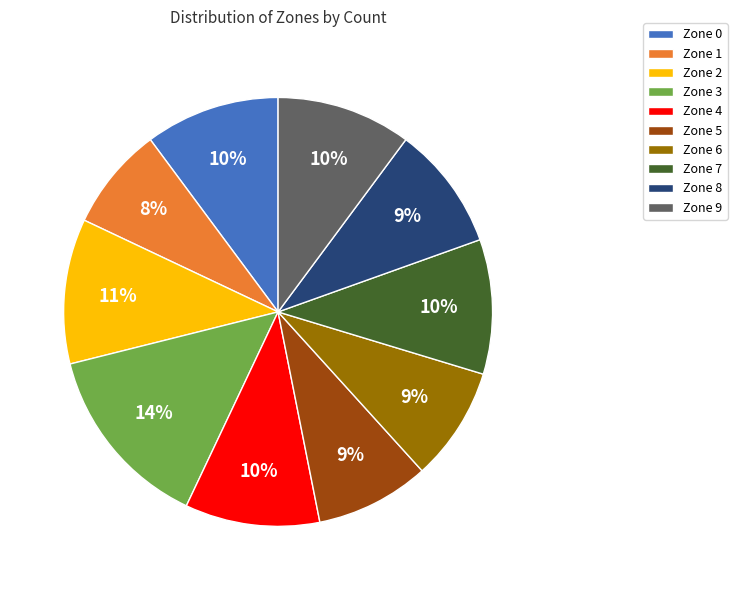

Which slice is the largest?

Zone 3